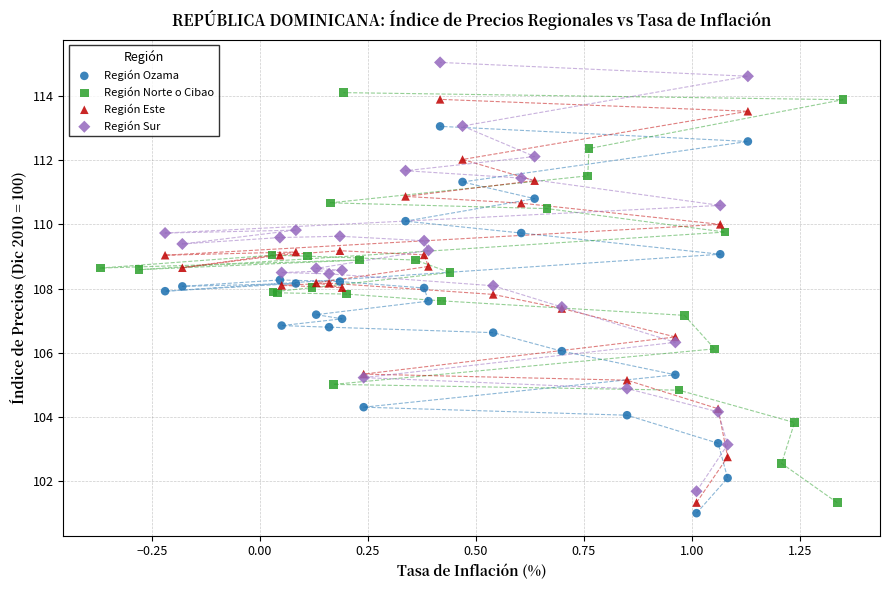

Which series has the widest spread of Y values?

Región Sur